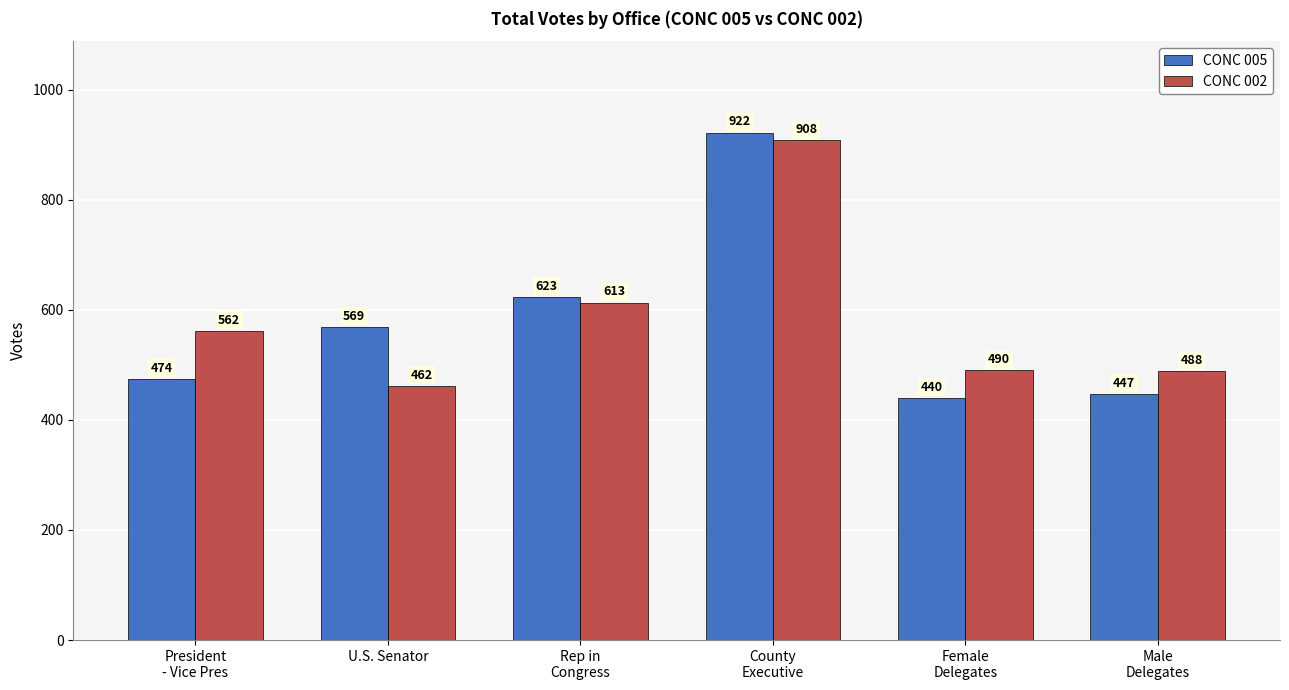

What is the difference between the maximum and second lowest values in the CONC 005 series?

475